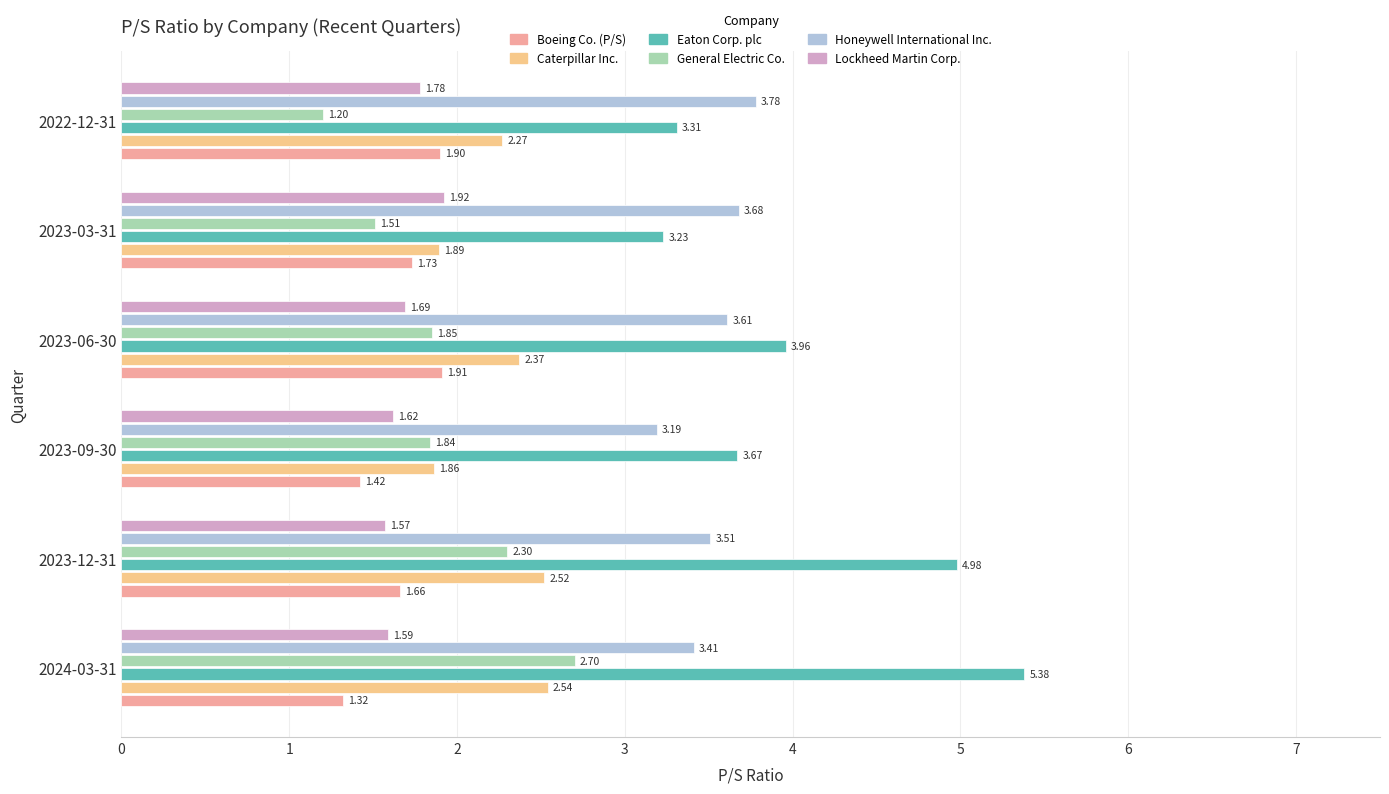

What are all the series names shown in the legend?

Boeing Co. (P/S), Caterpillar Inc., Eaton Corp. plc, General Electric Co., Honeywell International Inc., Lockheed Martin Corp.